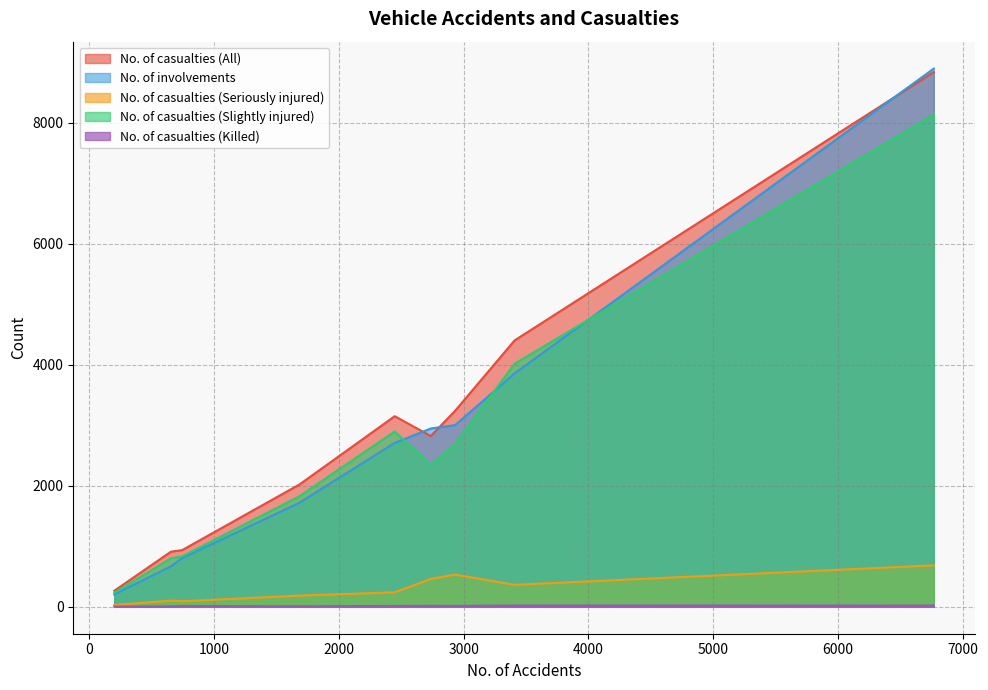

What is the difference between the maximum and minimum values in the No. of casualties (Slightly injured) series?

7900